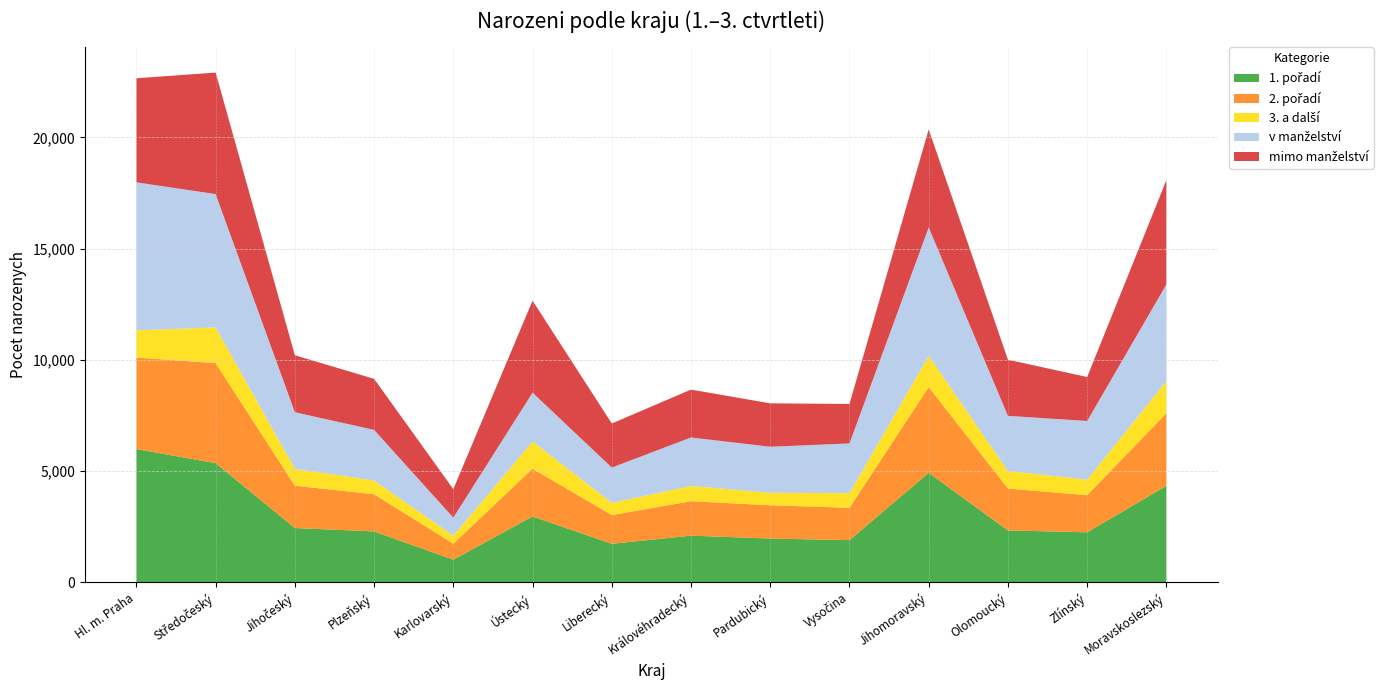

Reading left to right, what are all the values shown in this chart?

1. pořadí: Hl. m. Praha=5989	Středočeský=5357	Jihočeský=2440	Plzeňský=2288	Karlovarský=1016	Ústecký=2960	Liberecký=1732	Královéhradecký=2097	Pardubický=1966	Vysočina=1896	Jihomoravský=4919	Olomoucký=2332	Zlínský=2248	Moravskoslezský=4338
2. pořadí: Hl. m. Praha=4116	Středočeský=4497	Jihočeský=1902	Plzeňský=1671	Karlovarský=718	Ústecký=2147	Liberecký=1290	Královéhradecký=1549	Pardubický=1496	Vysočina=1455	Jihomoravský=3856	Olomoucký=1885	Zlínský=1667	Moravskoslezský=3266
3. a další: Hl. m. Praha=1226	Středočeský=1605	Jihočeský=762	Plzeňský=615	Karlovarský=360	Ústecký=1225	Liberecký=548	Královéhradecký=686	Pardubický=561	Vysočina=658	Jihomoravský=1407	Olomoucký=787	Zlínský=700	Moravskoslezský=1436
v manželství: Hl. m. Praha=6653	Středočeský=5995	Jihočeský=2542	Plzeňský=2279	Karlovarský=813	Ústecký=2195	Liberecký=1589	Královéhradecký=2179	Pardubický=2072	Vysočina=2234	Jihomoravský=5773	Olomoucký=2480	Zlínský=2637	Moravskoslezský=4353
mimo manželství: Hl. m. Praha=4678	Středočeský=5464	Jihočeský=2562	Plzeňský=2295	Karlovarský=1281	Ústecký=4137	Liberecký=1981	Královéhradecký=2153	Pardubický=1951	Vysočina=1775	Jihomoravský=4409	Olomoucký=2524	Zlínský=1978	Moravskoslezský=4687